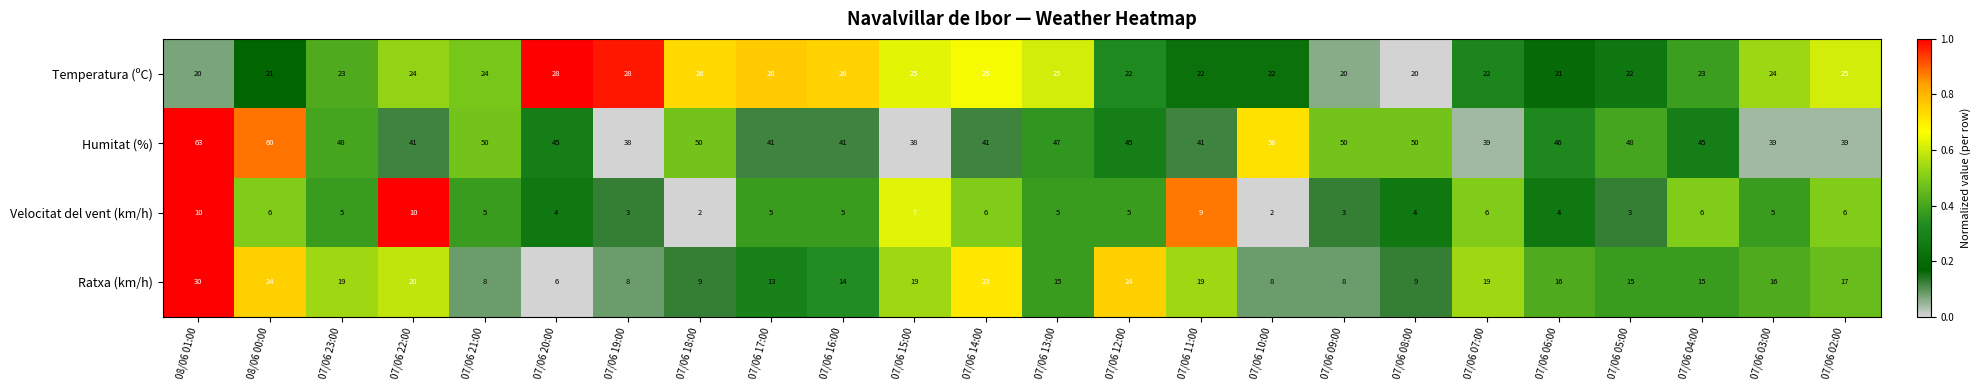

The Ratxa (km/h) series shows 13 at 07/06 17:00. True or false?

True